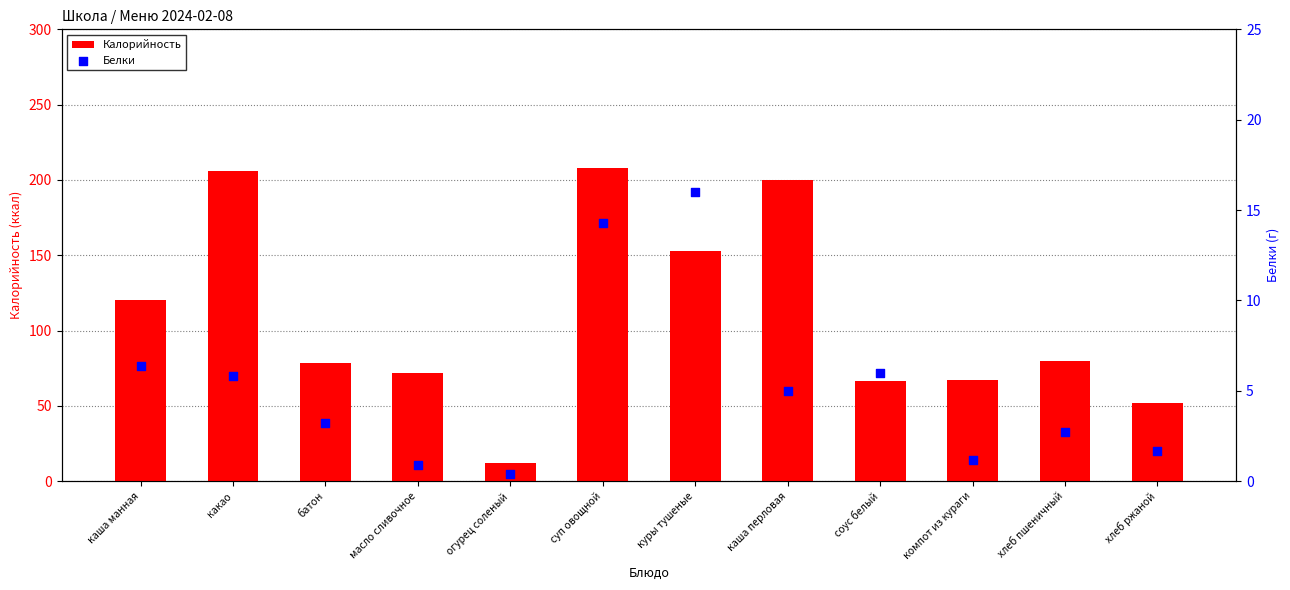

Which series contains the lowest Y value?

Белки